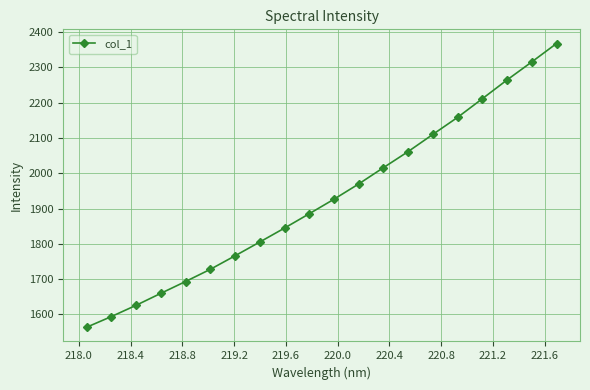

What is the difference between the maximum and minimum values?

803.7